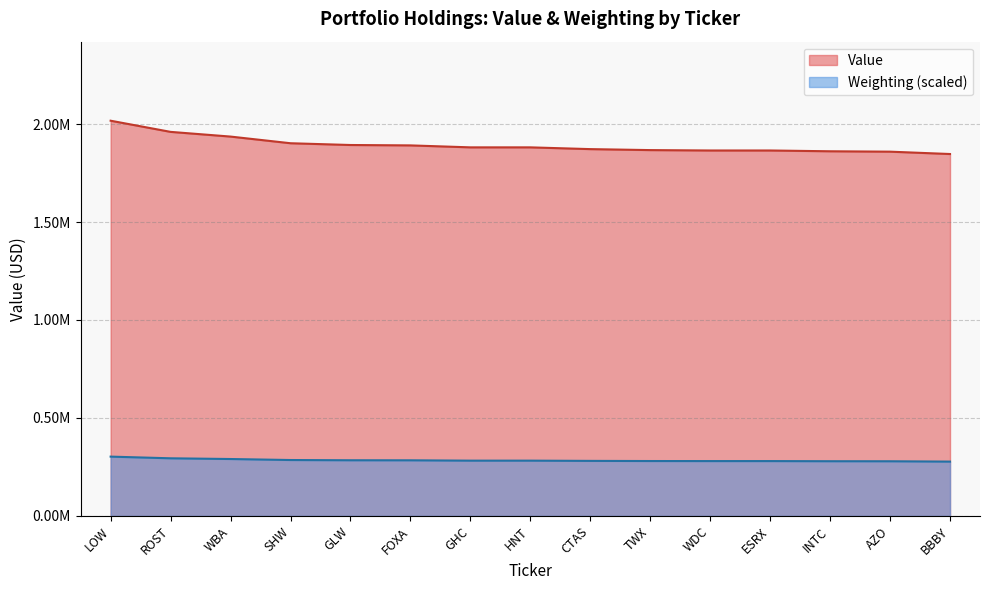

What is the difference between the maximum and second lowest values in the Weighting series?

23705.5